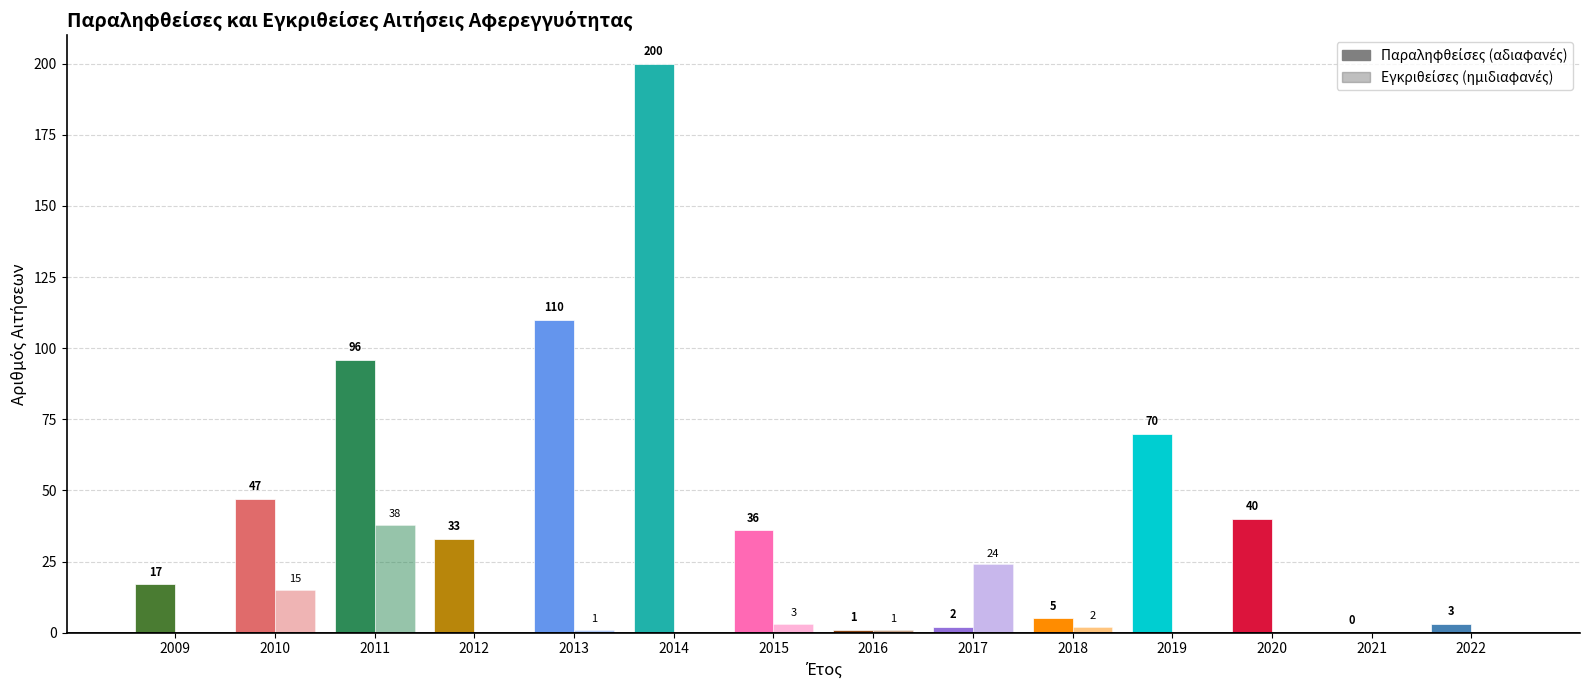

Rank the categories by Παραληφθείσες value from lowest to highest.

2021, 2016, 2017, 2022, 2018, 2009, 2012, 2015, 2020, 2010, 2019, 2011, 2013, 2014